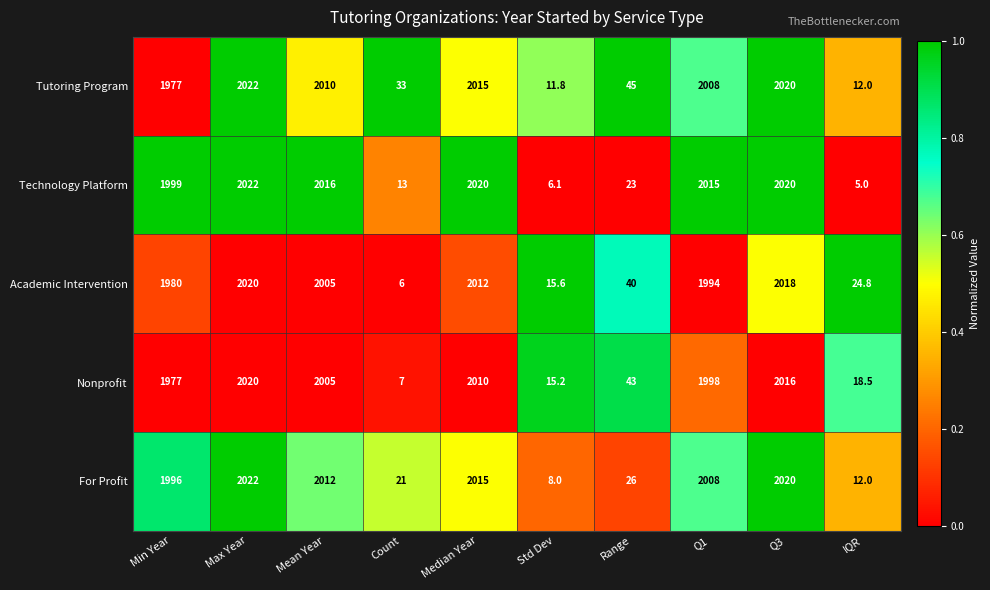

True or false: Technology Platform has a value of 2020.0 at Median Year.

True